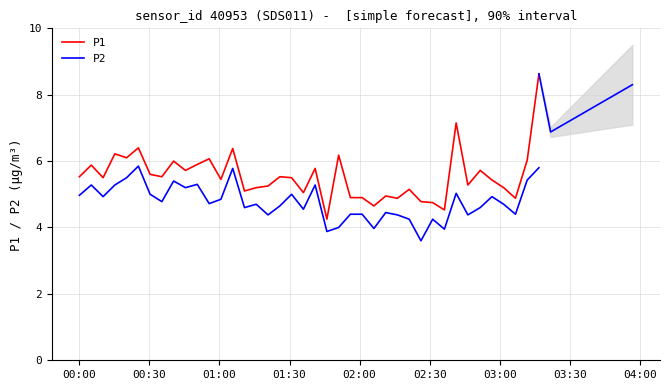

What are all the series names shown in the legend?

P1, P2